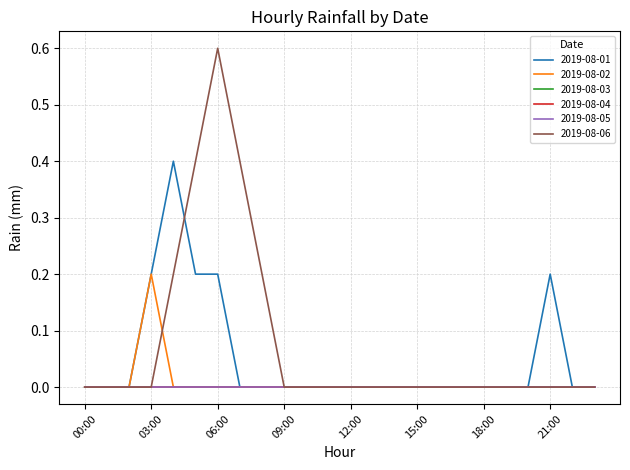

Does the chart display data point markers on the line(s)?

No